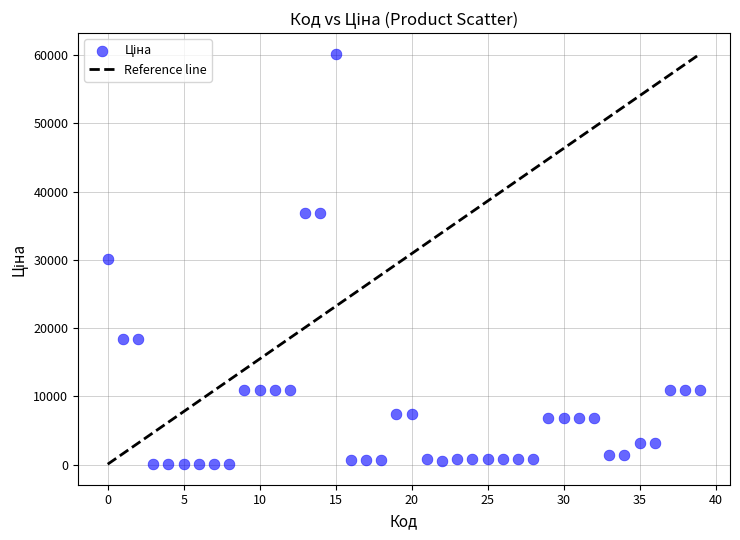

What is the range of Y values (max minus min)?

60149.7